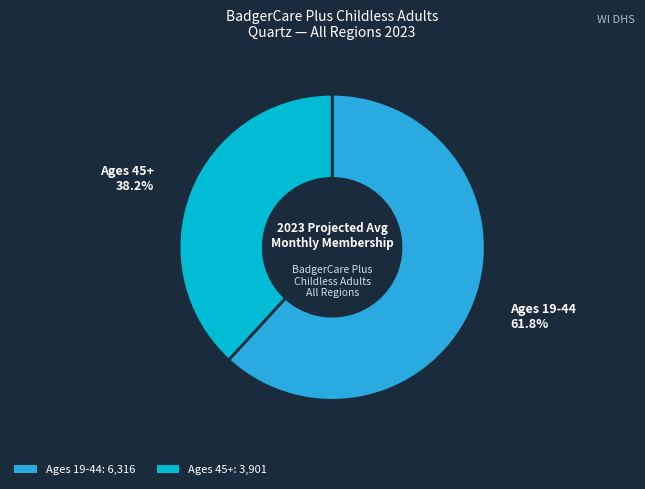

Which category has the biggest portion of the pie?

Ages 19-44